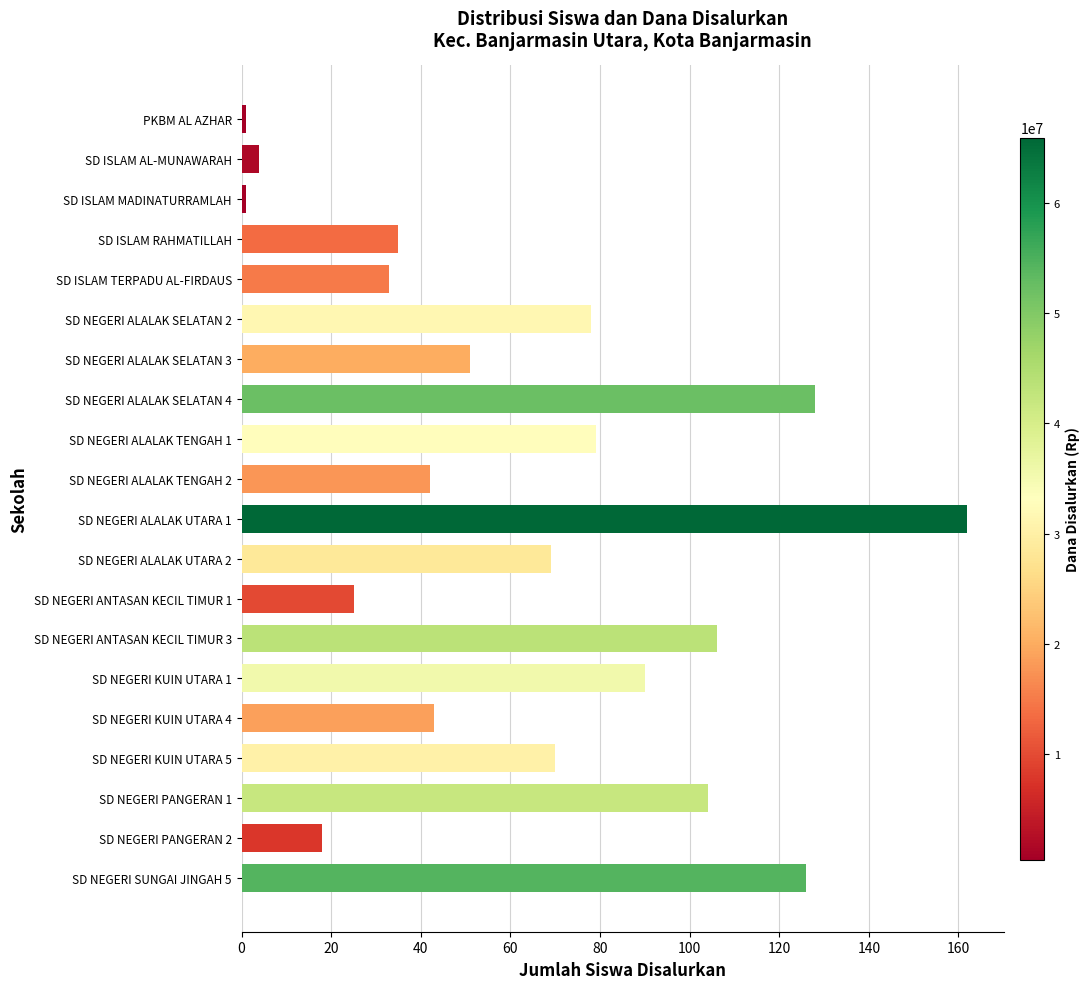

Which label corresponds to the largest value in the chart?

SD NEGERI ALALAK UTARA 1